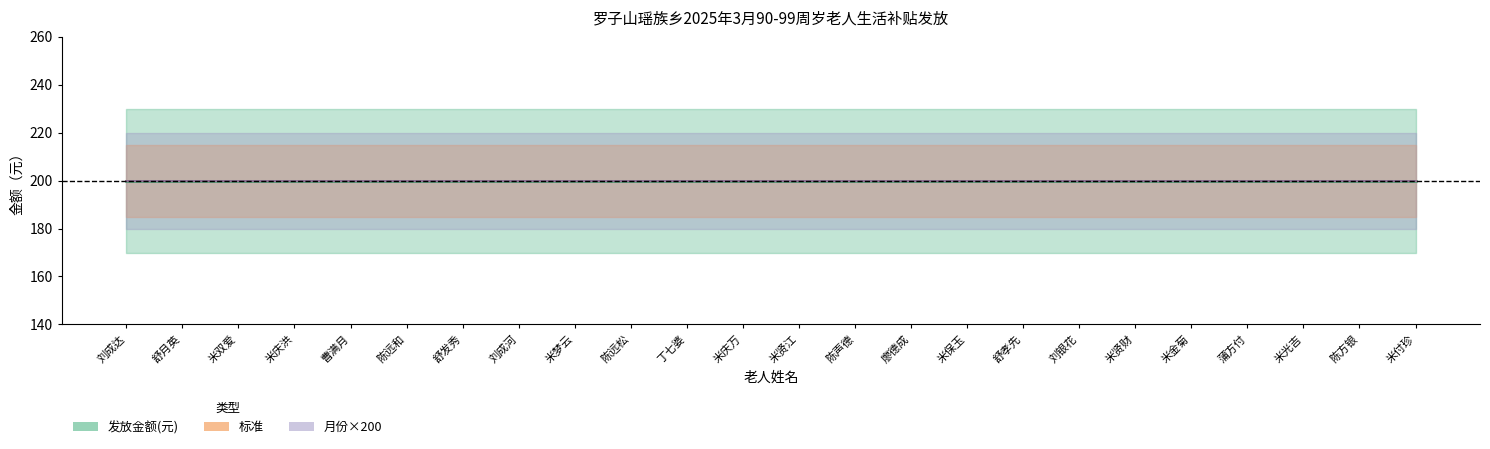

At which category is the sum across all series the highest?

刘成达